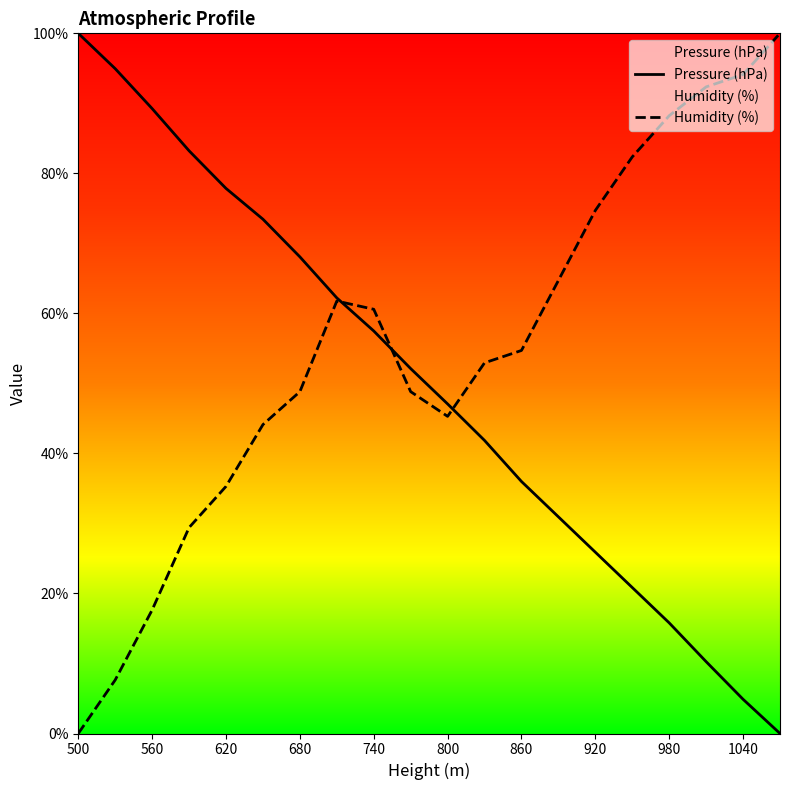

What is the greatest value displayed?

100.0